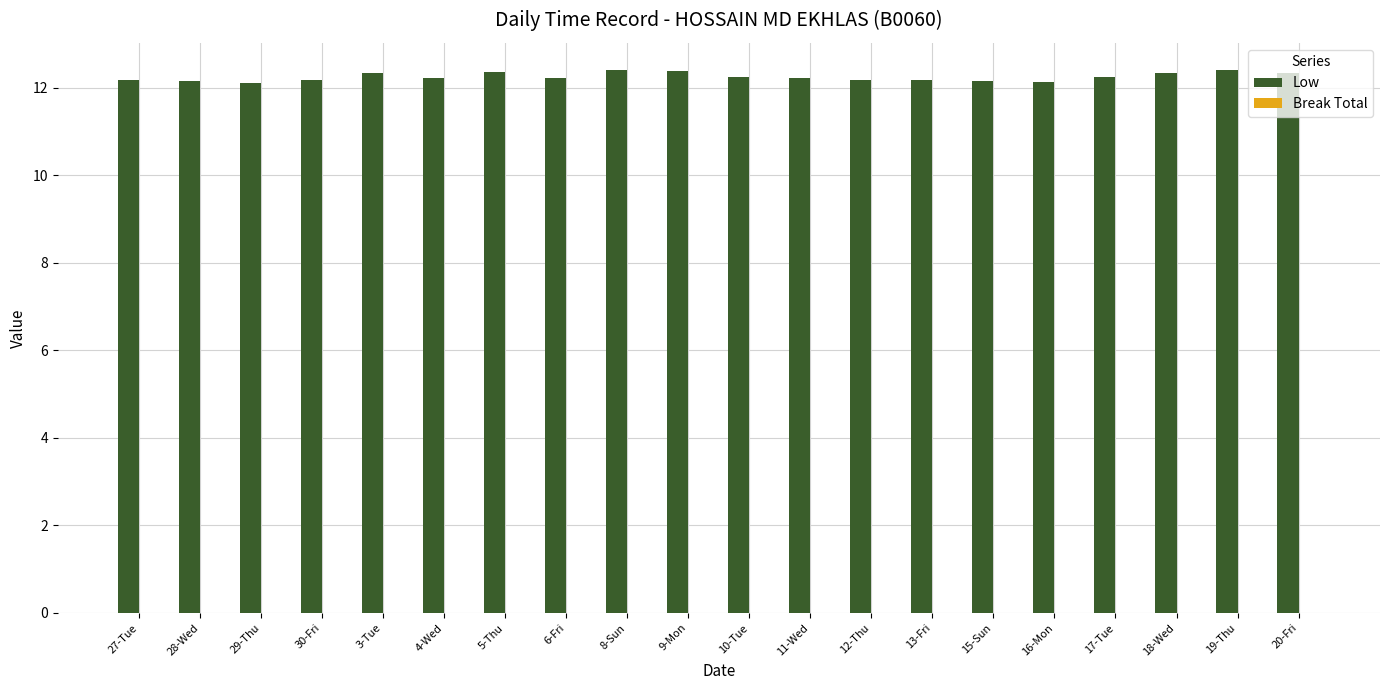

Between 12-Thu and 9-Mon, which is larger?

9-Mon